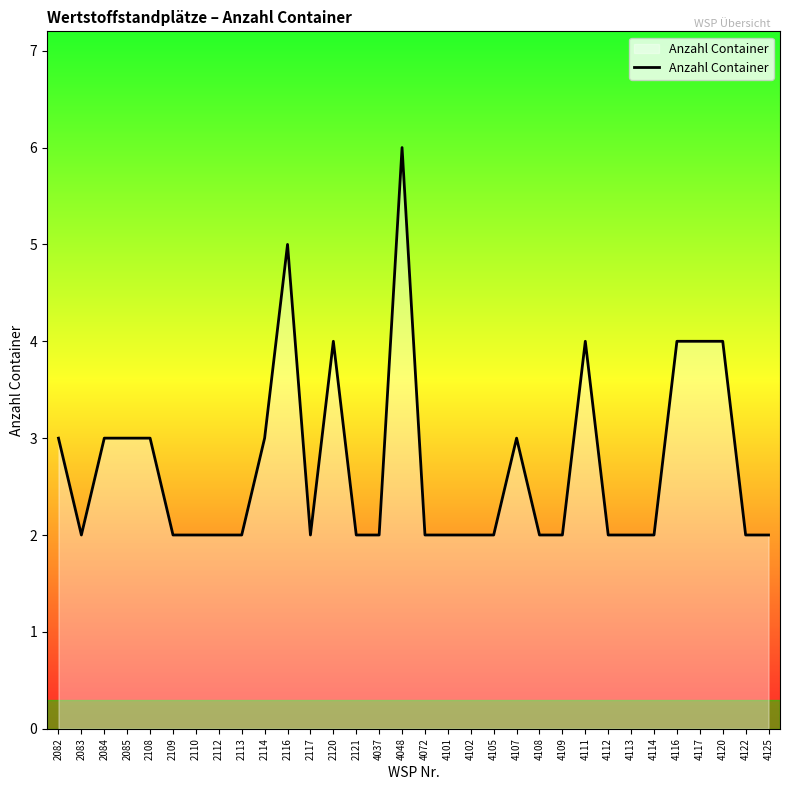

Reading left to right, transcribe all the data shown in this chart.

3	2	3	3	3	2	2	2	2	3	5	2	4	2	2	6	2	2	2	2	3	2	2	4	2	2	2	4	4	4	2	2